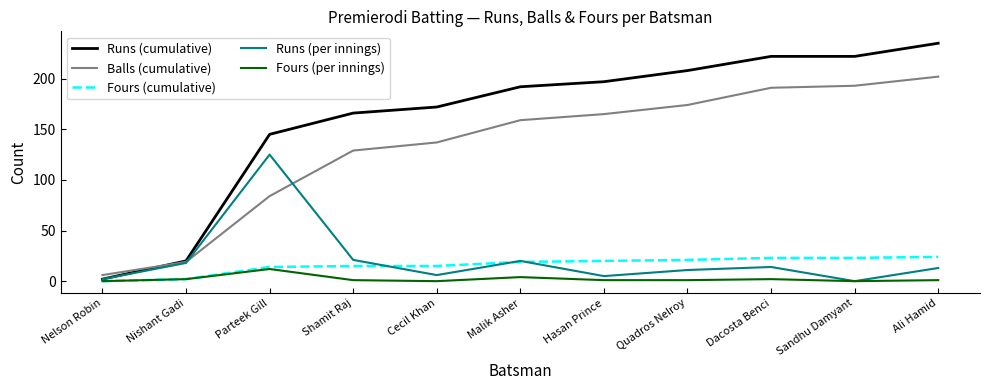

Rank the series by their maximum value, from lowest to highest.

Fours (per innings), Fours (cumulative), Runs (per innings), Balls (cumulative), Runs (cumulative)